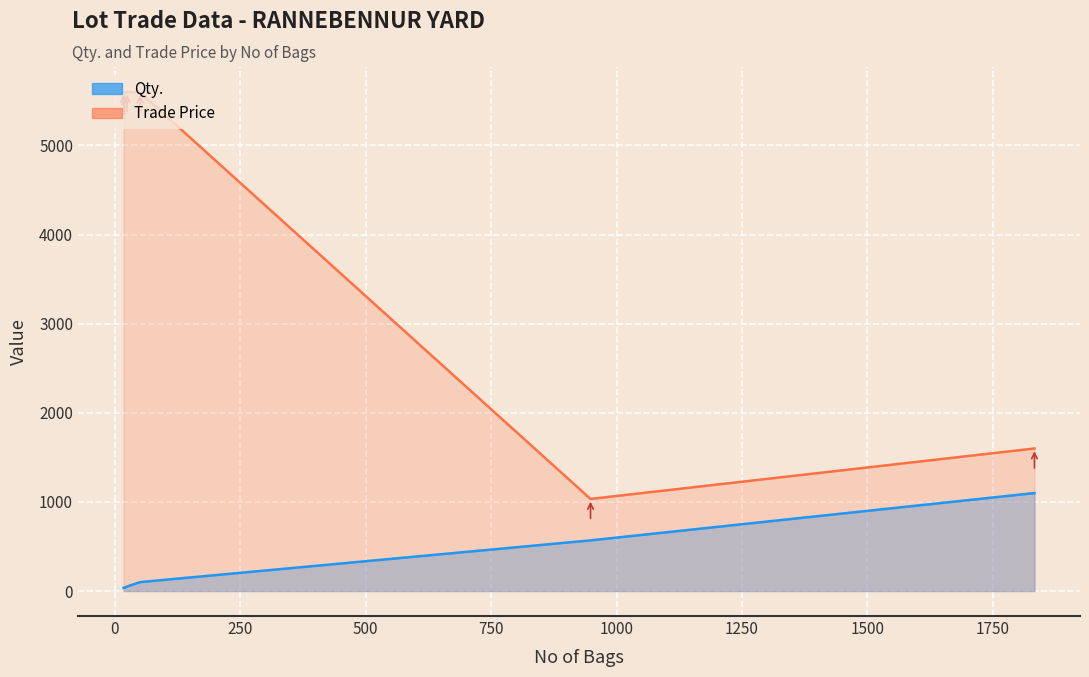

Reading right to left, extract all data points from this chart.

Qty.: F62412-7A=51.2	F62412-6A=36.2	F62412-5A=100.7	F62412-4A=38.9	F62412-3A=1099.8	F62412-1A=568.8
Trade Price: F62412-7A=5600.0	F62412-6A=5600.0	F62412-5A=5594.4	F62412-4A=5574.1	F62412-3A=1600.0	F62412-1A=1033.7